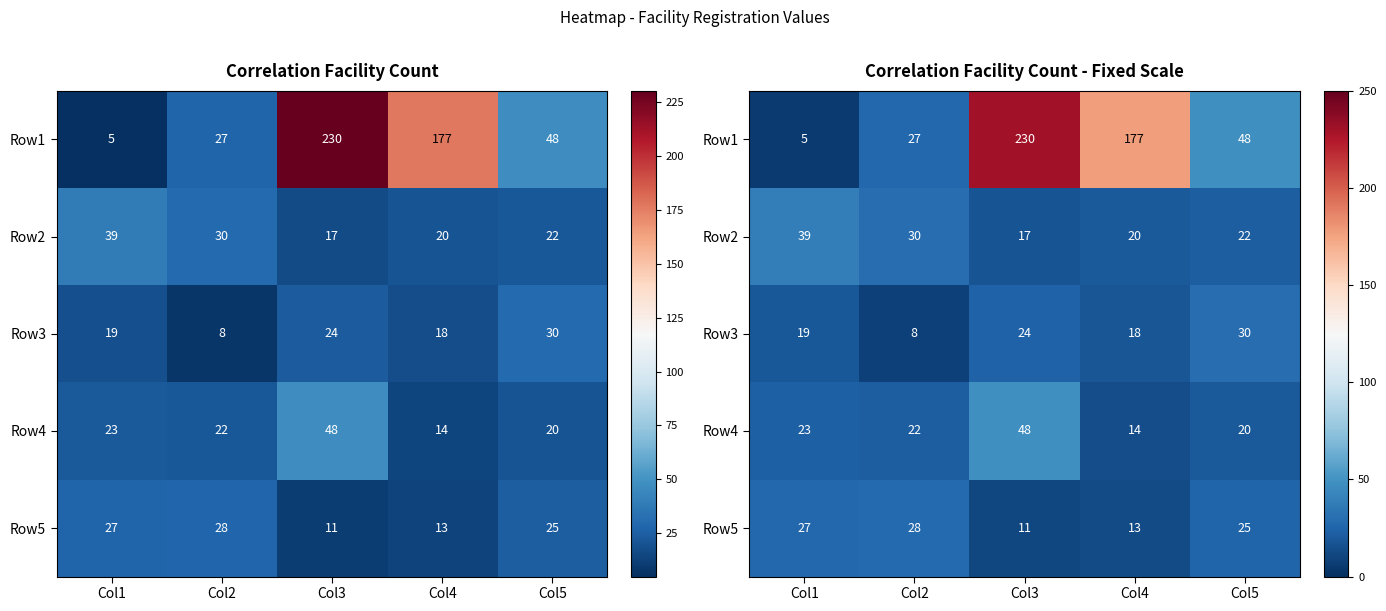

At Col5, list the series in order from smallest to largest.

Row4, Row2, Row5, Row3, Row1